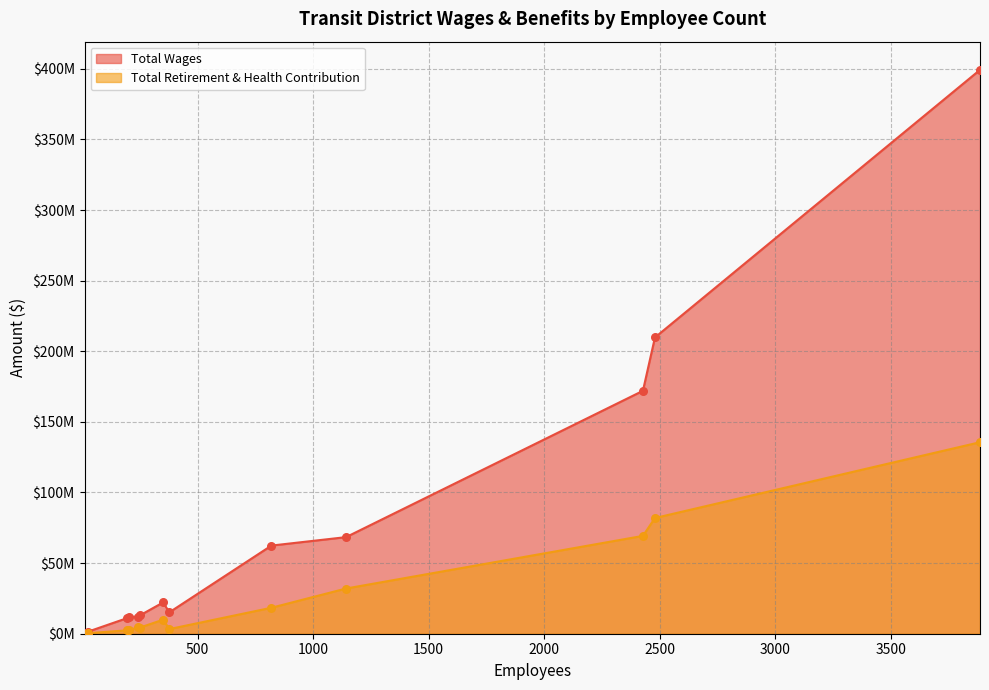

Which series has the largest total across all categories?

Total Wages